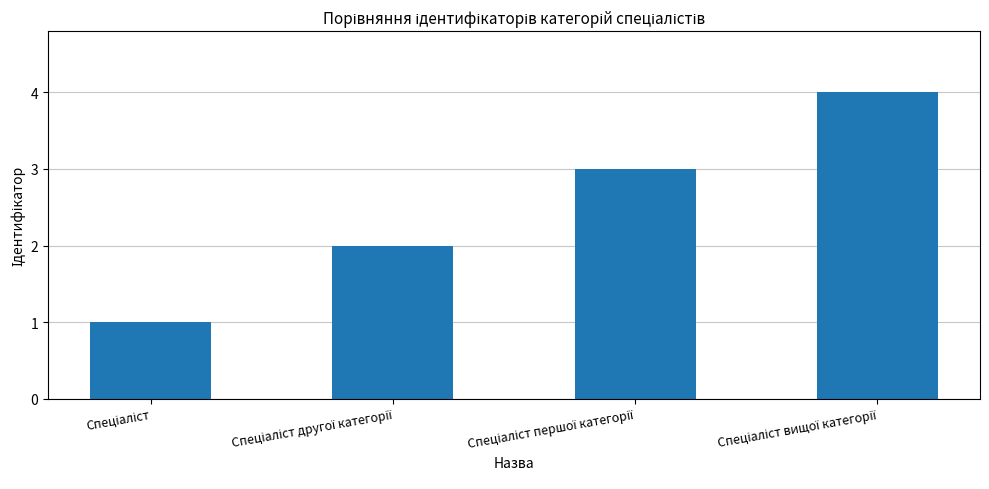

What is the difference between the maximum and minimum values?

3